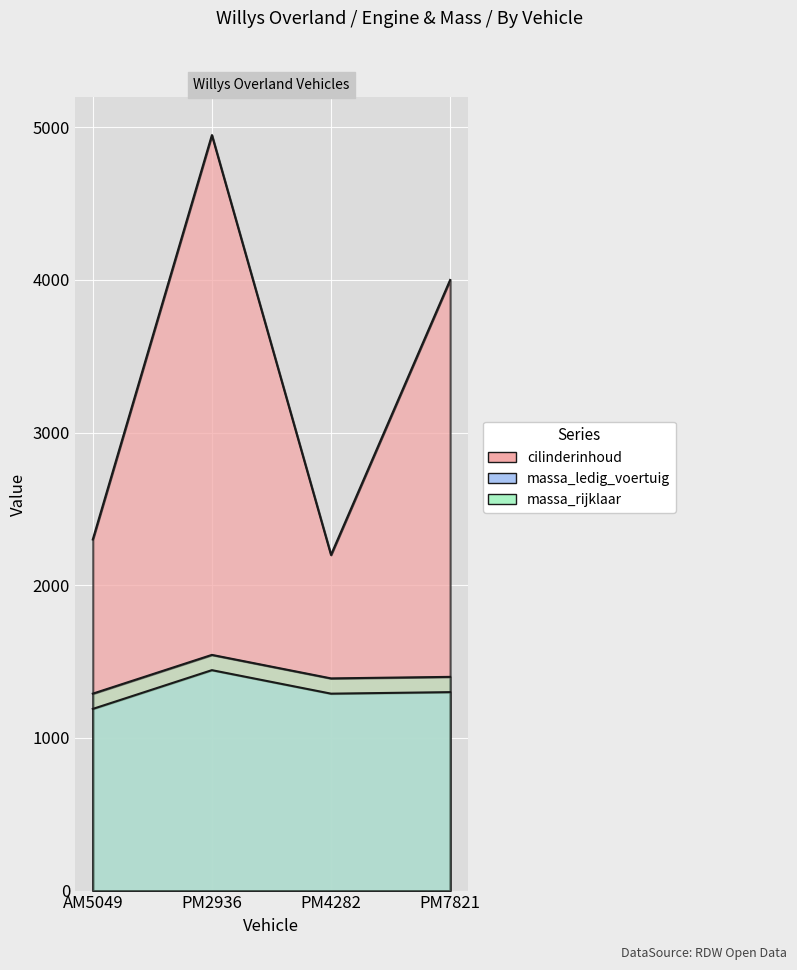

The cilinderinhoud series shows 446 at PM4282. True or false?

False